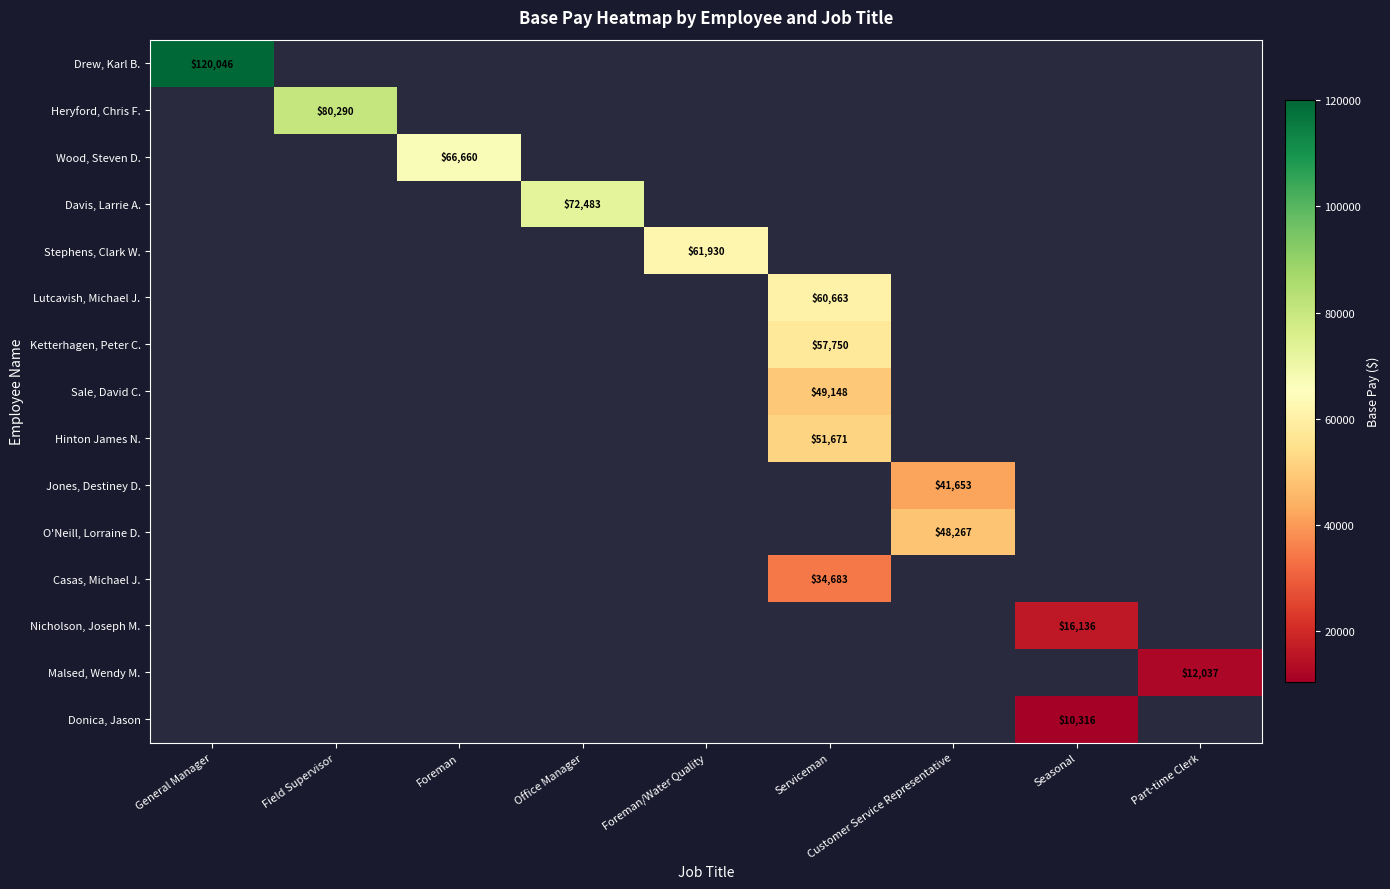

How many series are shown in this chart?

15